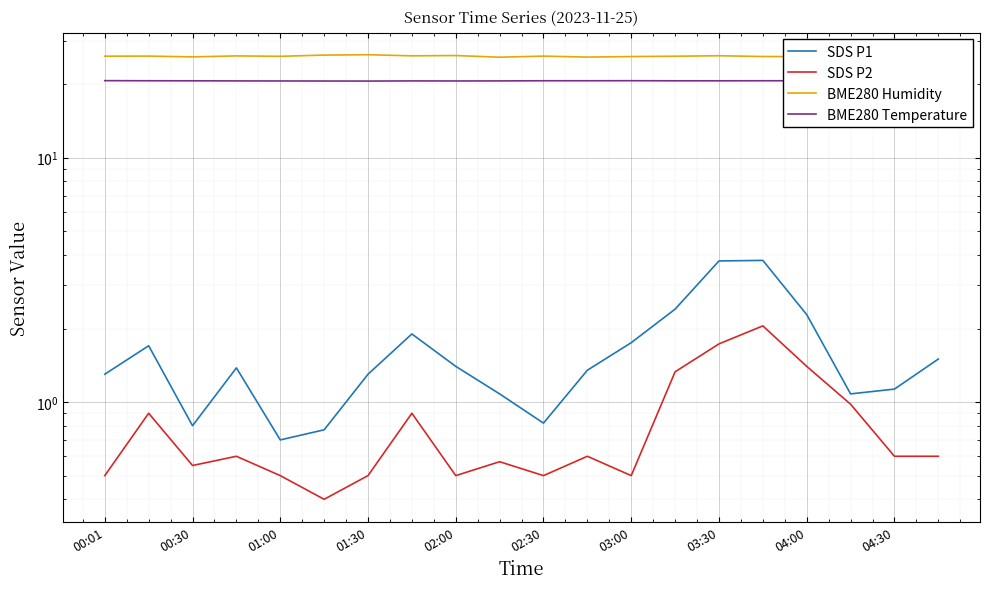

The value of BME280 Temperature at 13 is 20.6. True or false?

True